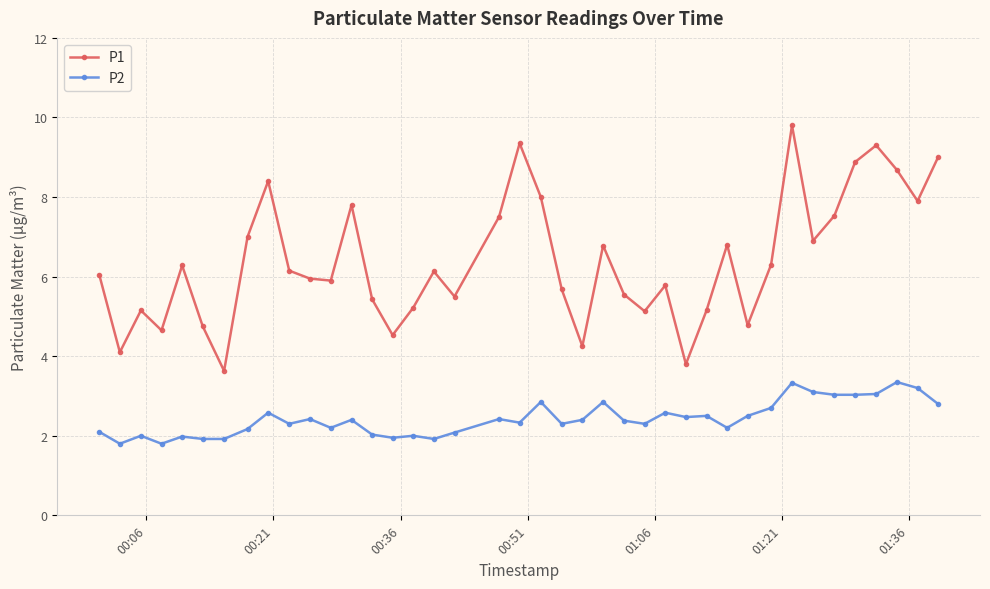

What is the sum of all P1 values?

255.5